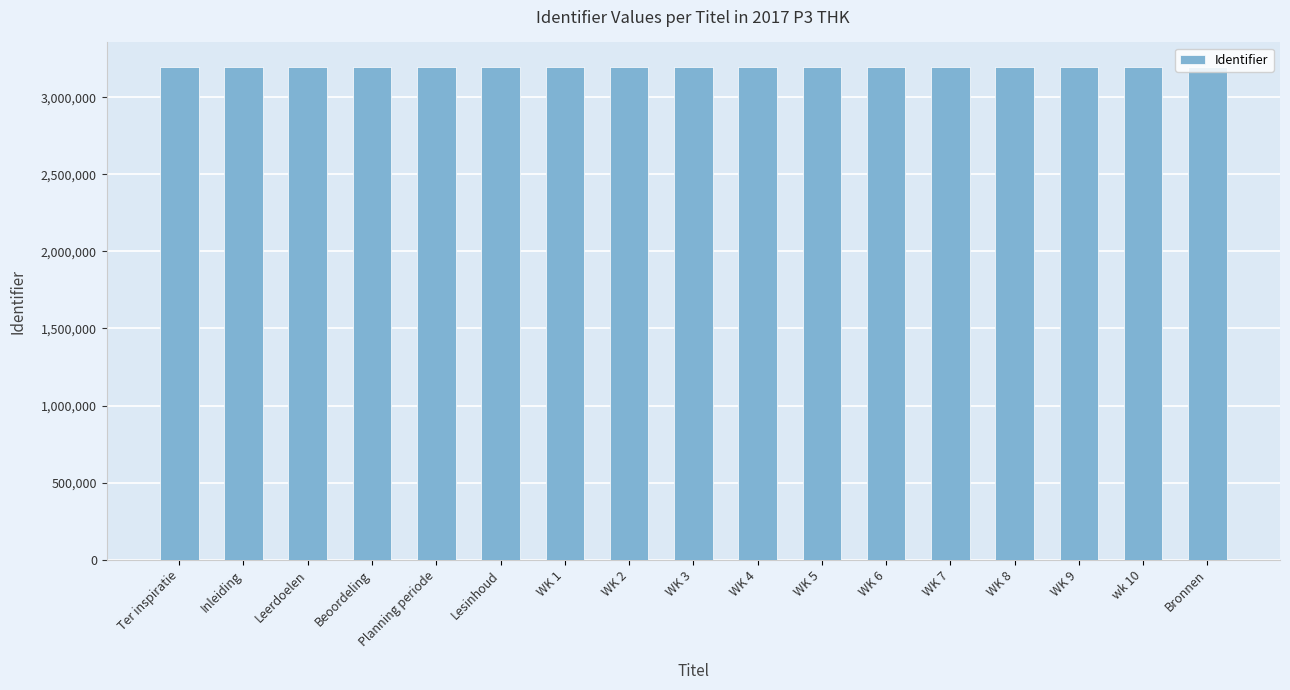

Is it true that the value at Beoordeling is 1202212?

False